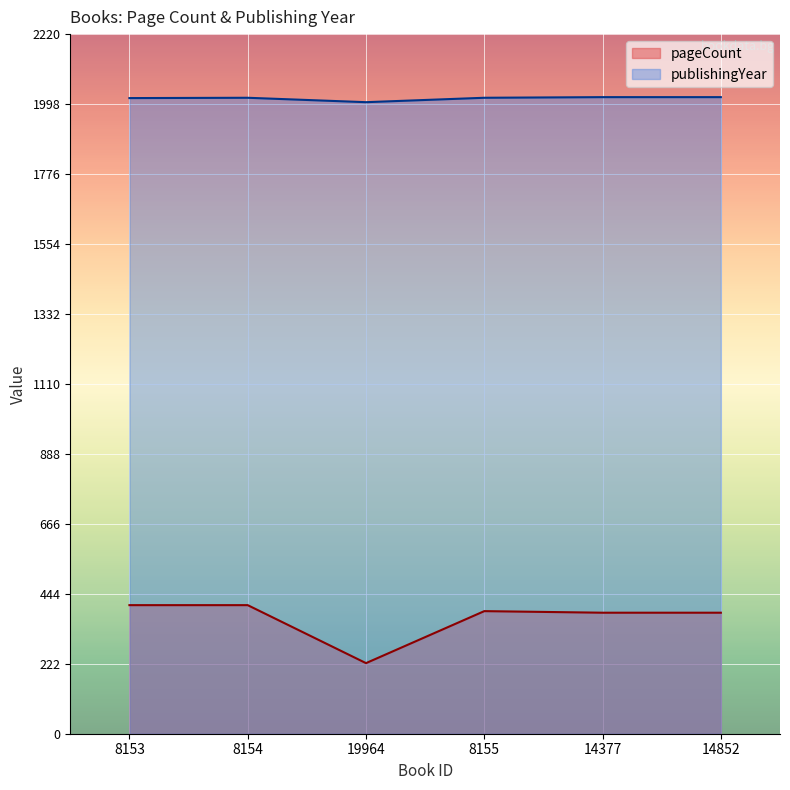

Reading left to right, what are all the values shown in this chart?

pageCount: 8153=408	8154=408	19964=224	8155=389	14377=384	14852=384
publishingYear: 8153=2017	8154=2018	19964=2004	8155=2018	14377=2020	14852=2020